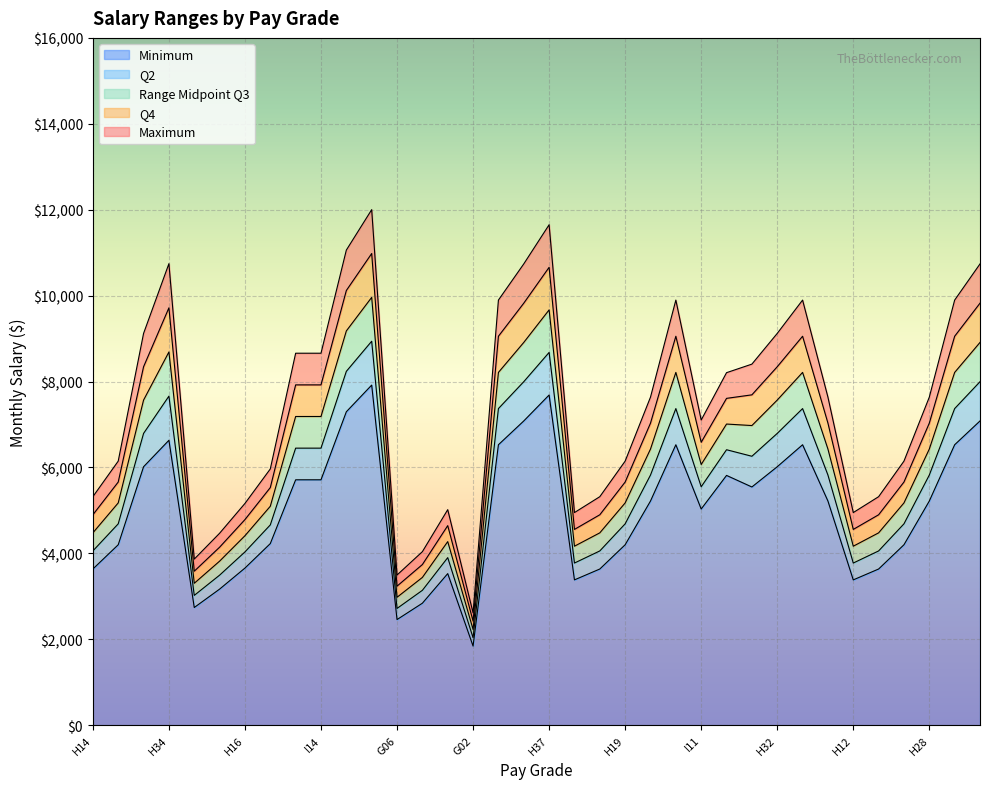

Read the Range Midpoint Q3 value at H33.

8212